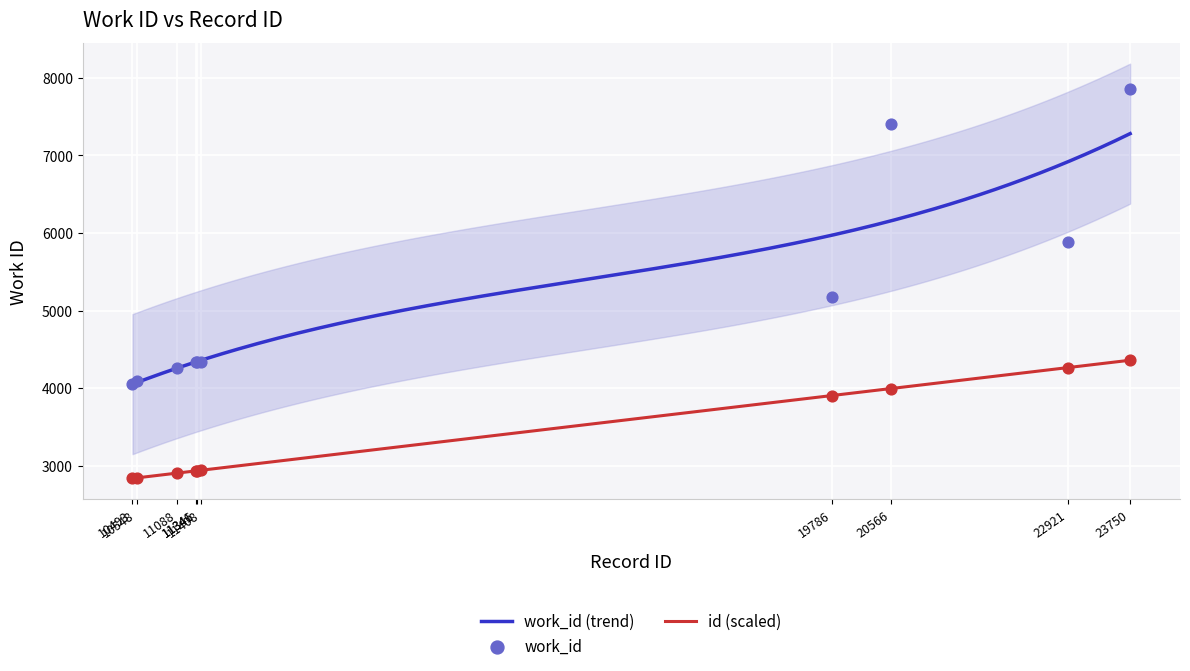

At which category is the sum across all series the highest?

23750